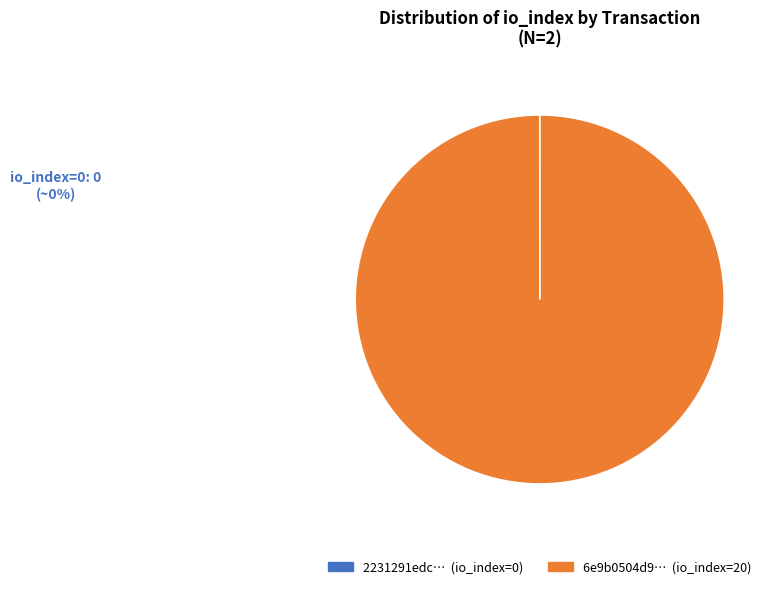

What is the largest slice in the pie chart?

io_index=20